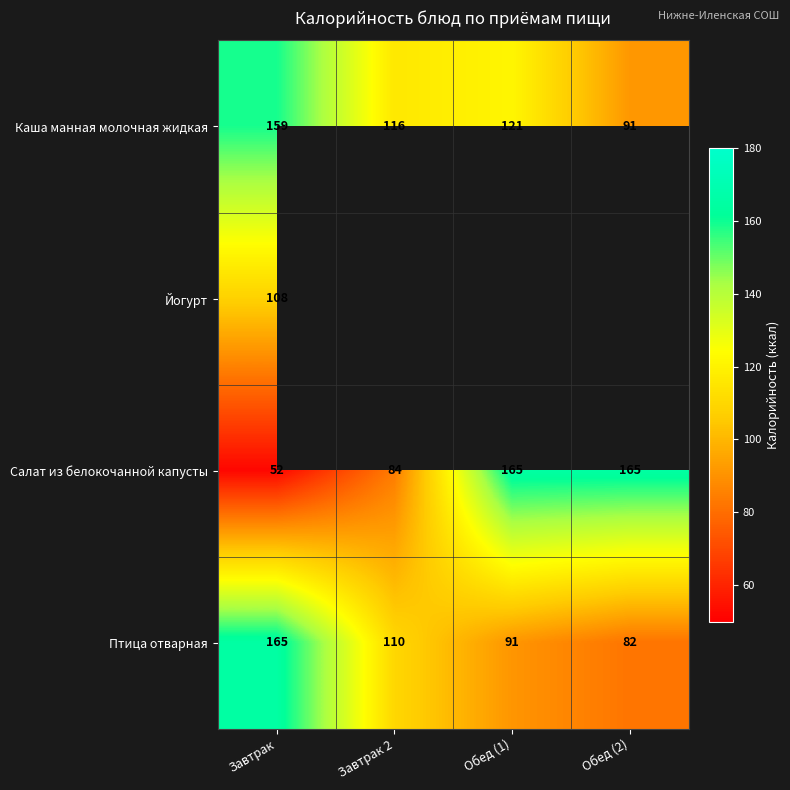

What is the smallest value displayed?

52.0